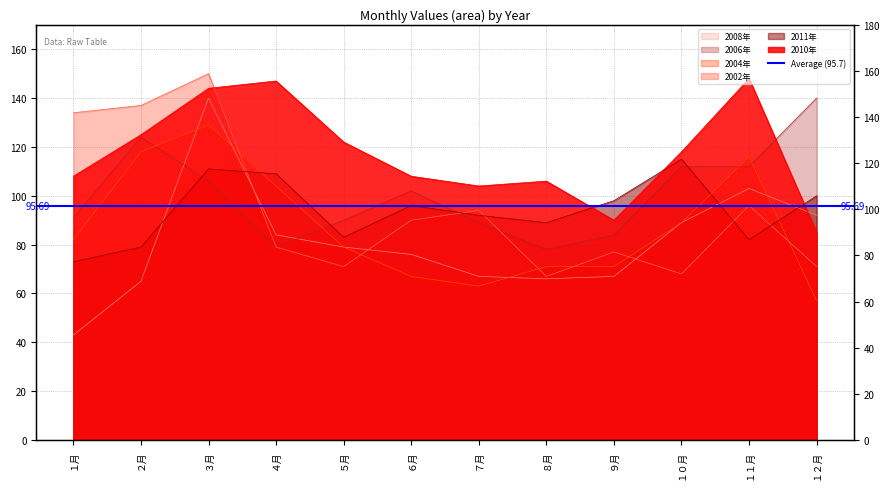

Reading left to right, list all the values displayed in this chart.

2011年: １月=73	２月=79	３月=111	４月=109	５月=83	６月=96	７月=92	８月=89	９月=98	１０月=115	１１月=82	１２月=100
2002年: １月=134	２月=137	３月=150	４月=79	５月=71	６月=90	７月=94	８月=67	９月=77	１０月=68	１１月=96	１２月=71
2004年: １月=82	２月=118	３月=129	４月=104	５月=79	６月=67	７月=63	８月=71	９月=71	１０月=89	１１月=116	１２月=57
2006年: １月=91	２月=124	３月=106	４月=79	５月=90	６月=102	７月=89	８月=78	９月=84	１０月=112	１１月=112	１２月=140
2008年: １月=43	２月=65	３月=140	４月=84	５月=79	６月=76	７月=67	８月=66	９月=67	１０月=89	１１月=103	１２月=92
2010年: １月=108	２月=125	３月=144	４月=147	５月=122	６月=108	７月=104	８月=106	９月=90	１０月=118	１１月=148	１２月=85